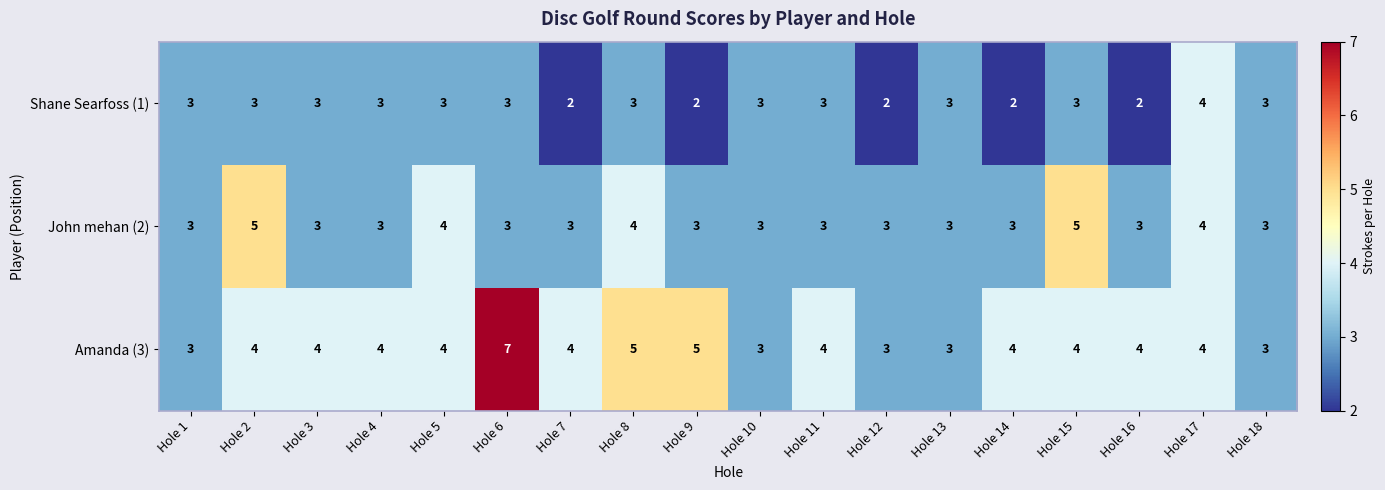

At which category does the chart reach its peak across all series?

Hole 6